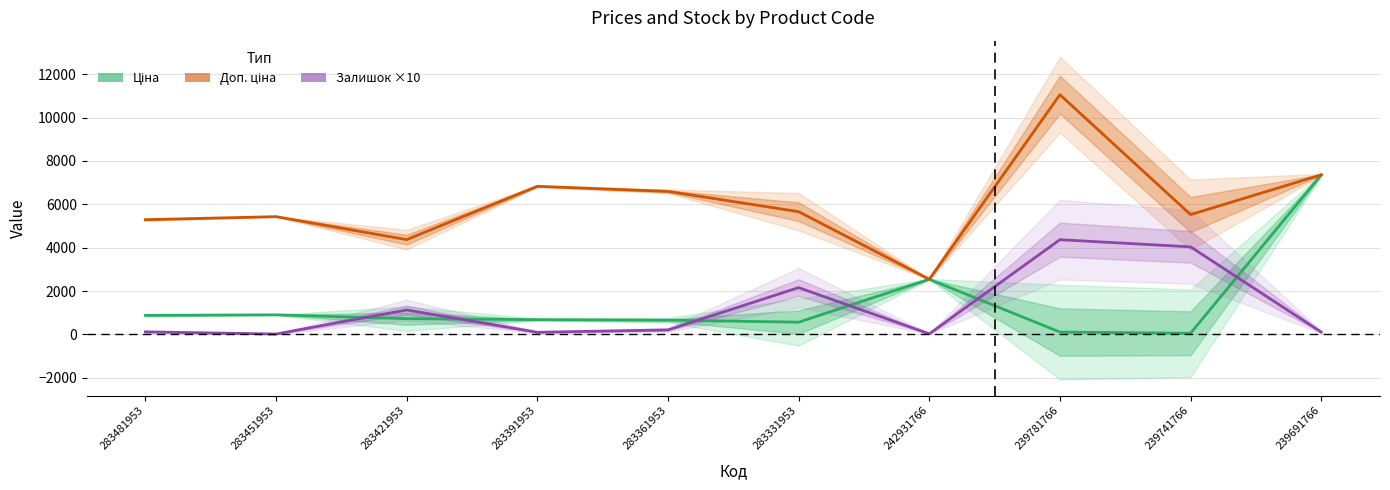

Is this an area chart (filled region under the line)?

No